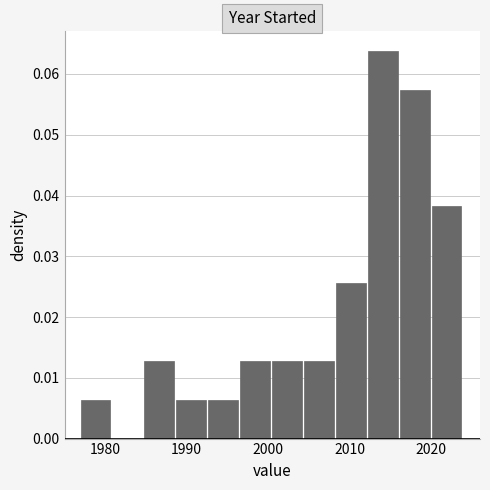

Read against the x-axis, roughly where is the centre of the tallest bar?

2014